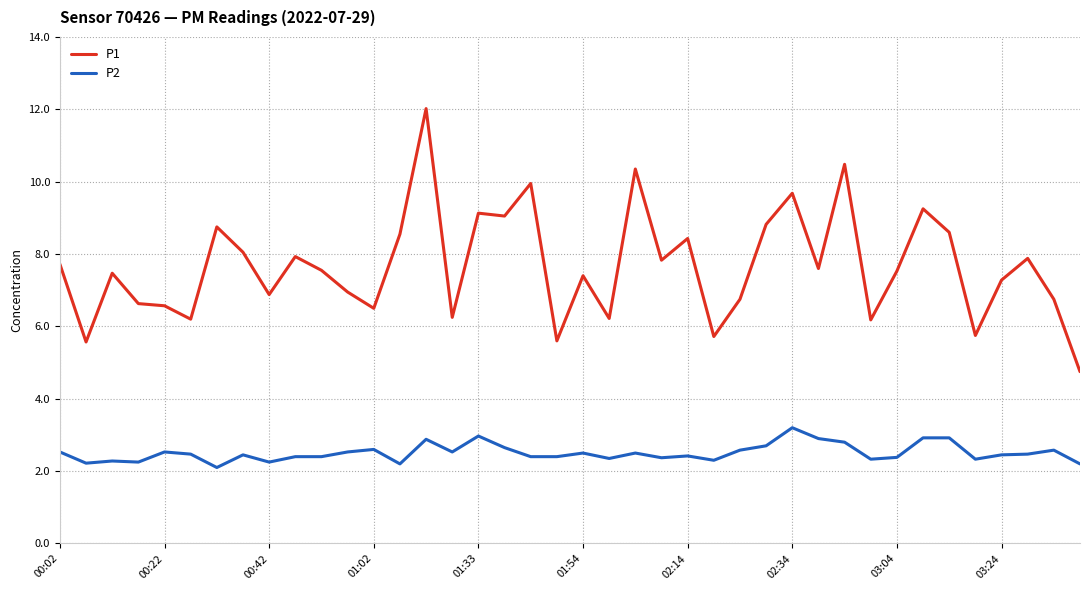

True or false: P2 and P1 cross at least once.

False